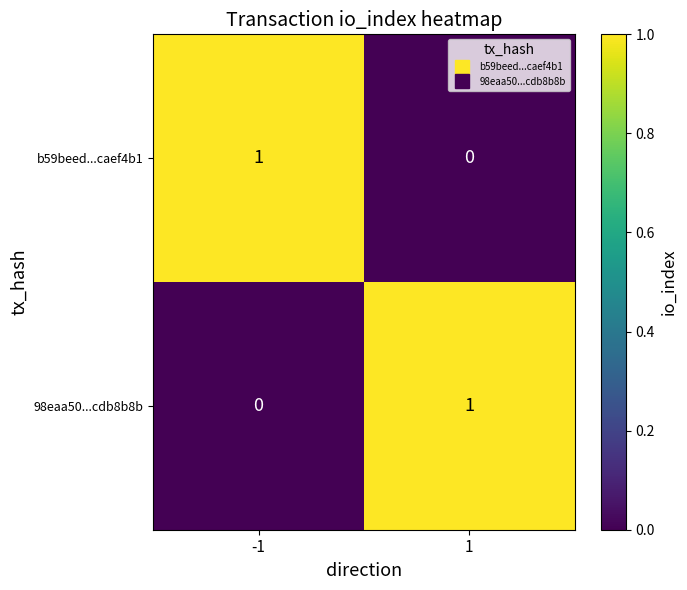

Is it true that 98eaa50...cdb8b8b equals 0 at -1?

True